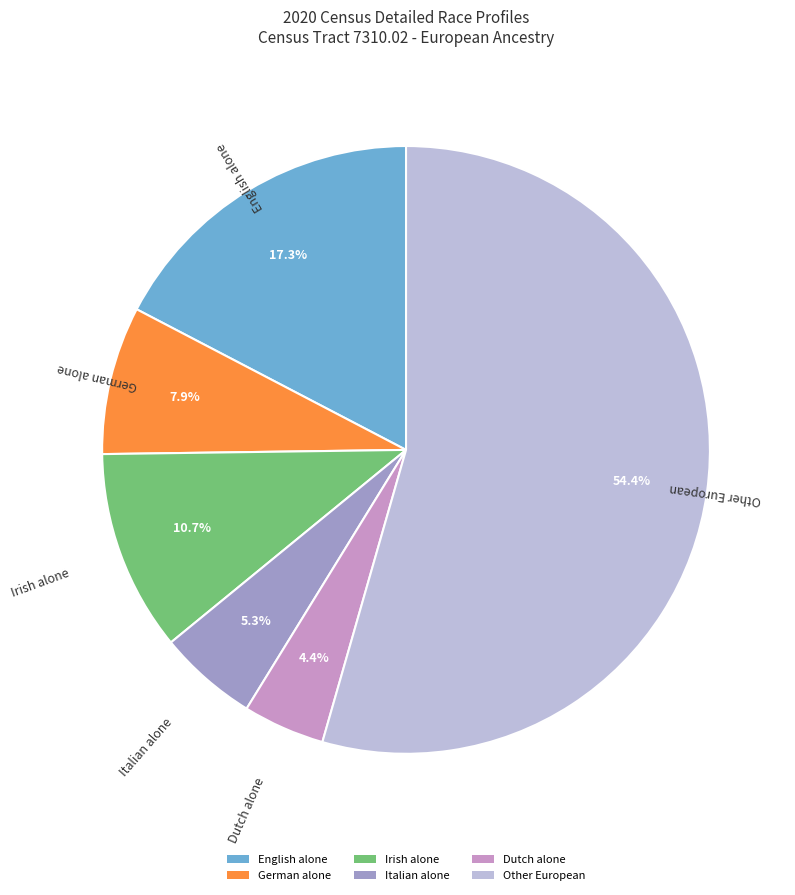

What is the majority slice?

Other European